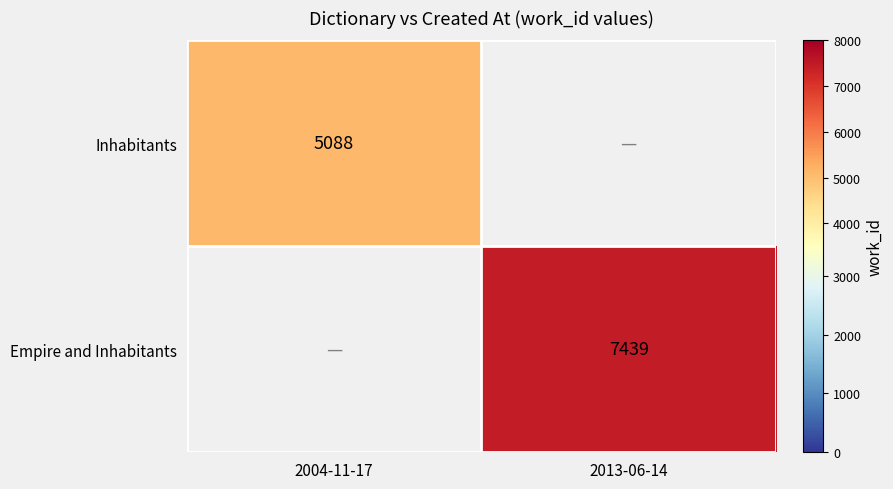

Is the value of Empire and Inhabitants at 2013-06-14 greater than the value of Inhabitants at 2004-11-17?

Yes